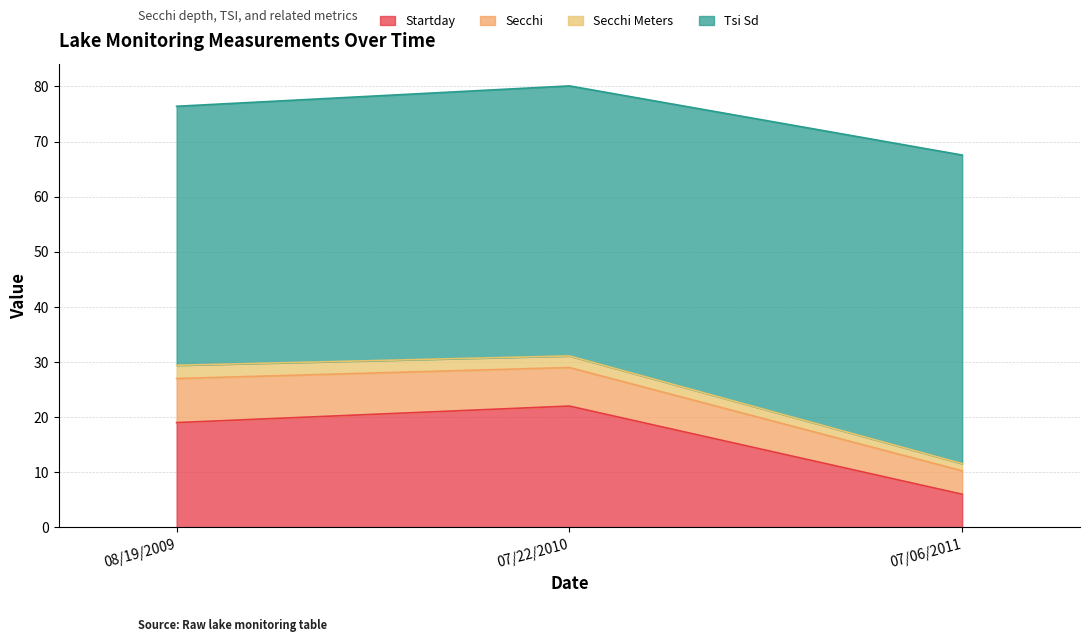

Reading right to left, what are all the values shown in this chart?

Startday: 6.0	22.0	19.0
Secchi: 4.2	7.0	8.0
Secchi Meters: 1.3	2.1	2.4
Tsi Sd: 56.0	49.0	47.0